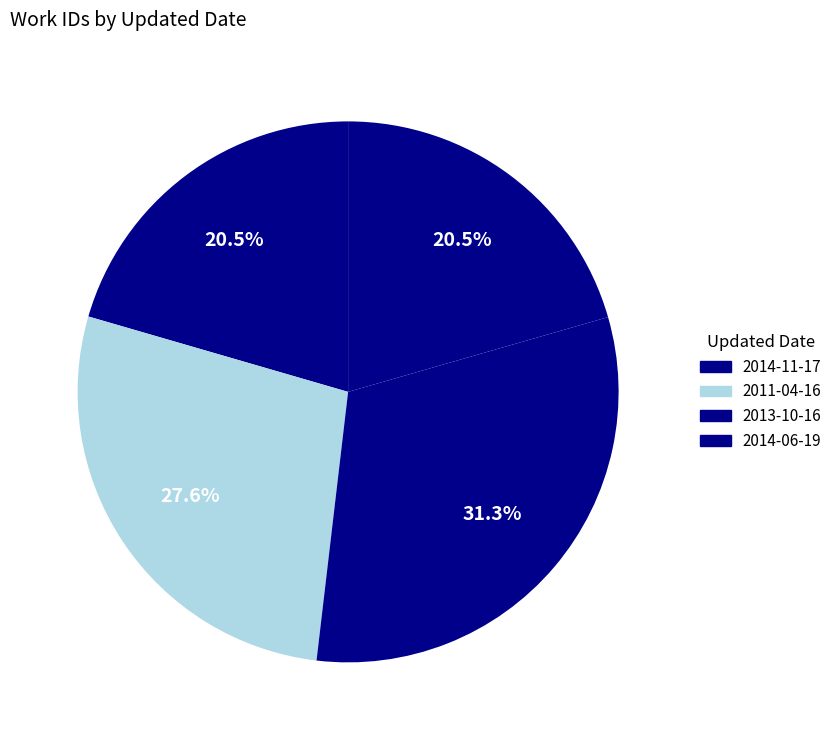

Rank the categories by value from highest to lowest.

2013-10-16, 2011-04-16, 2014-06-19, 2014-11-17